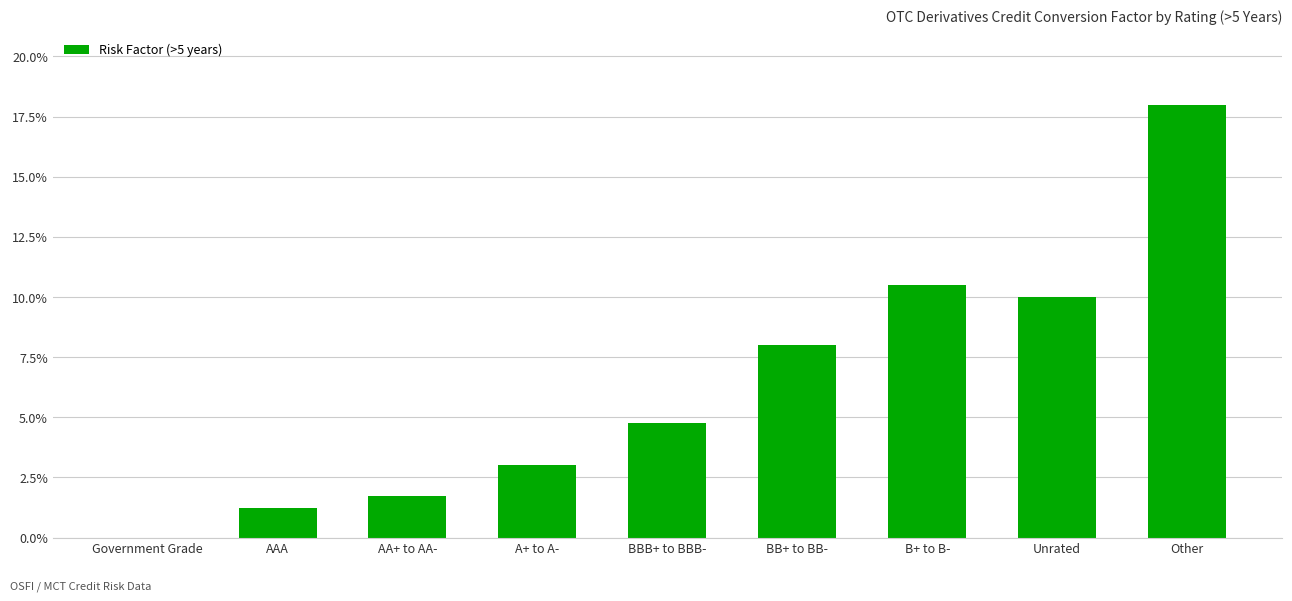

What position from the right is BBB+ to BBB-?

5